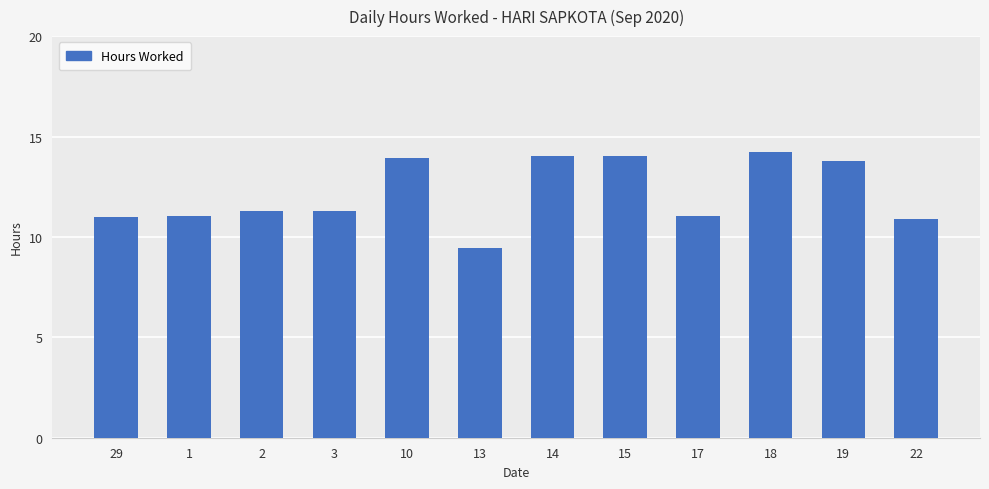

What is the greatest value displayed?

14.2